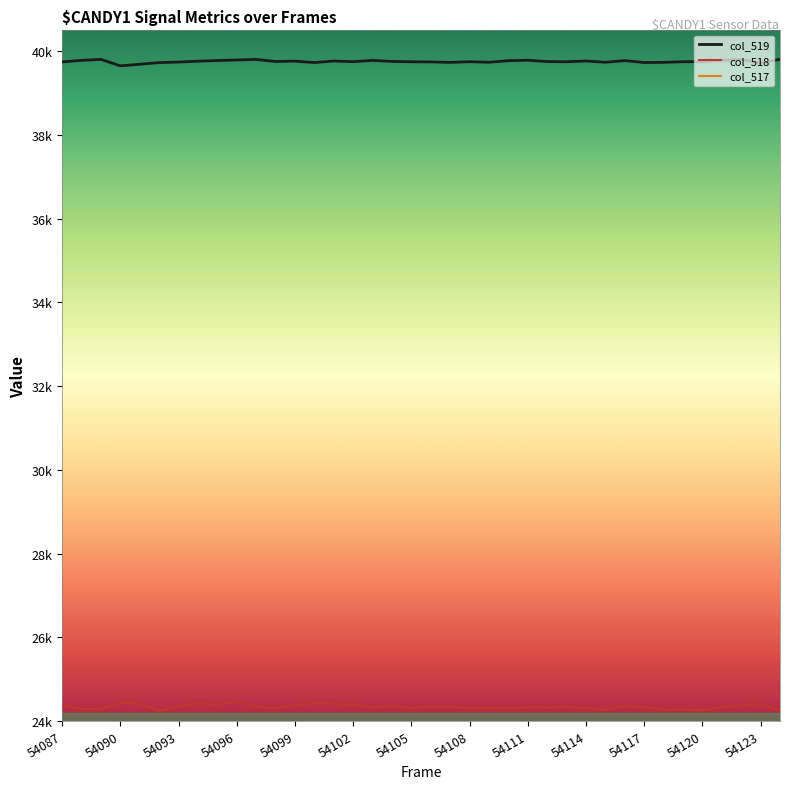

Which series has the largest total across all categories?

col_519